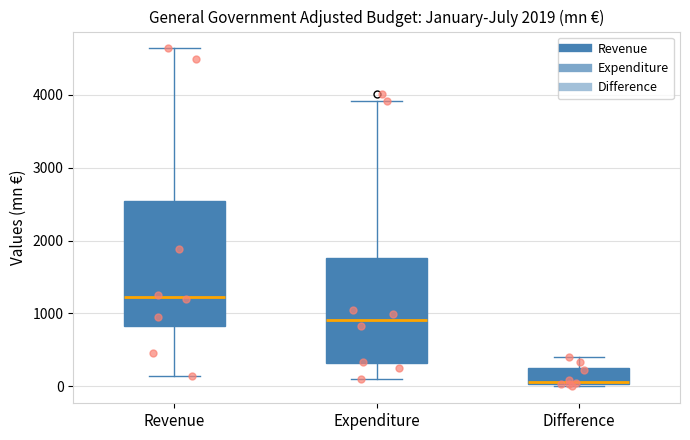

Where does the median line of the box for Difference sit on the y-axis? The values are not printed on the chart, so give them approximately, as read against the axis.

100